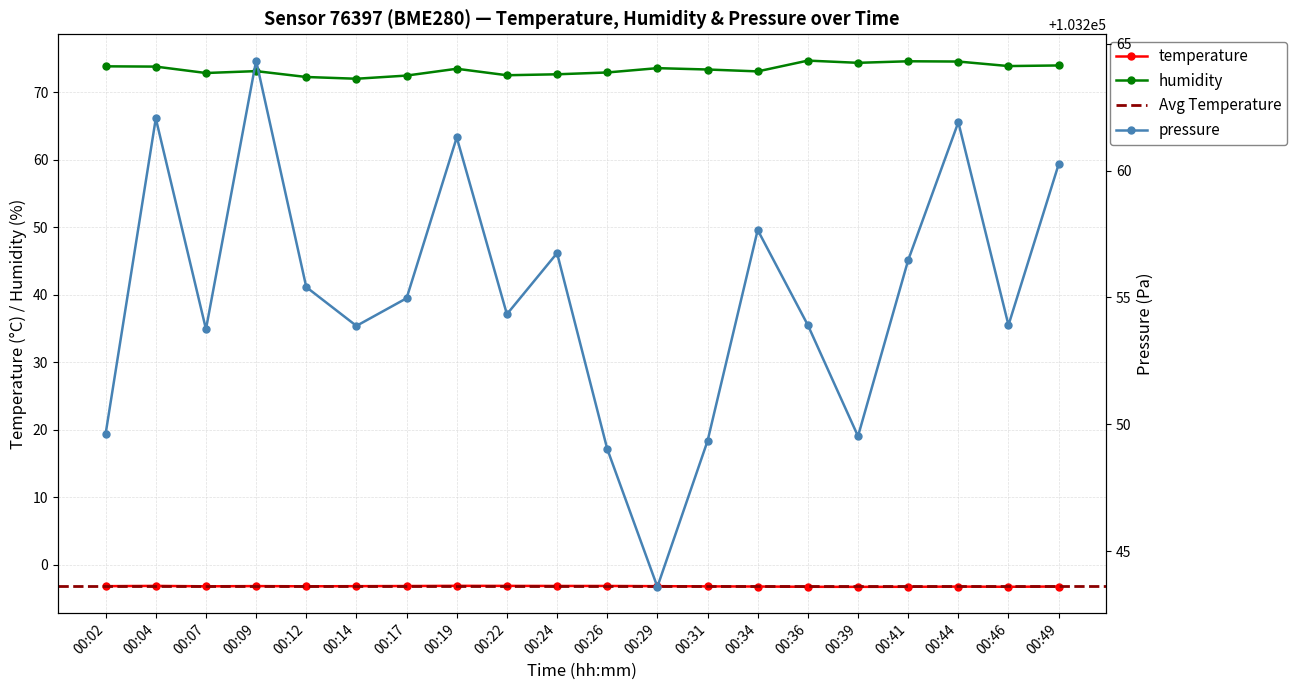

Which series has the widest spread of values?

pressure_norm